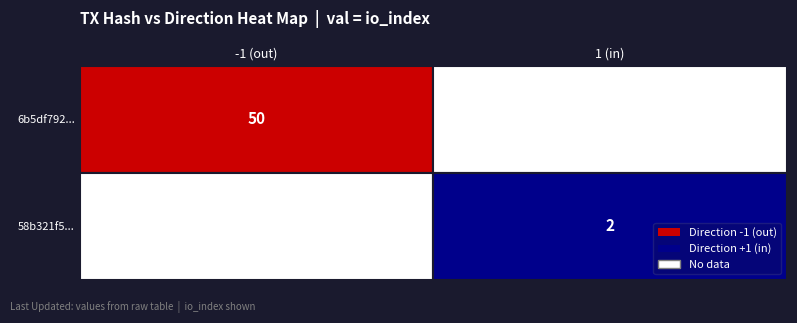

At how many categories does at least one series exceed 36?

1